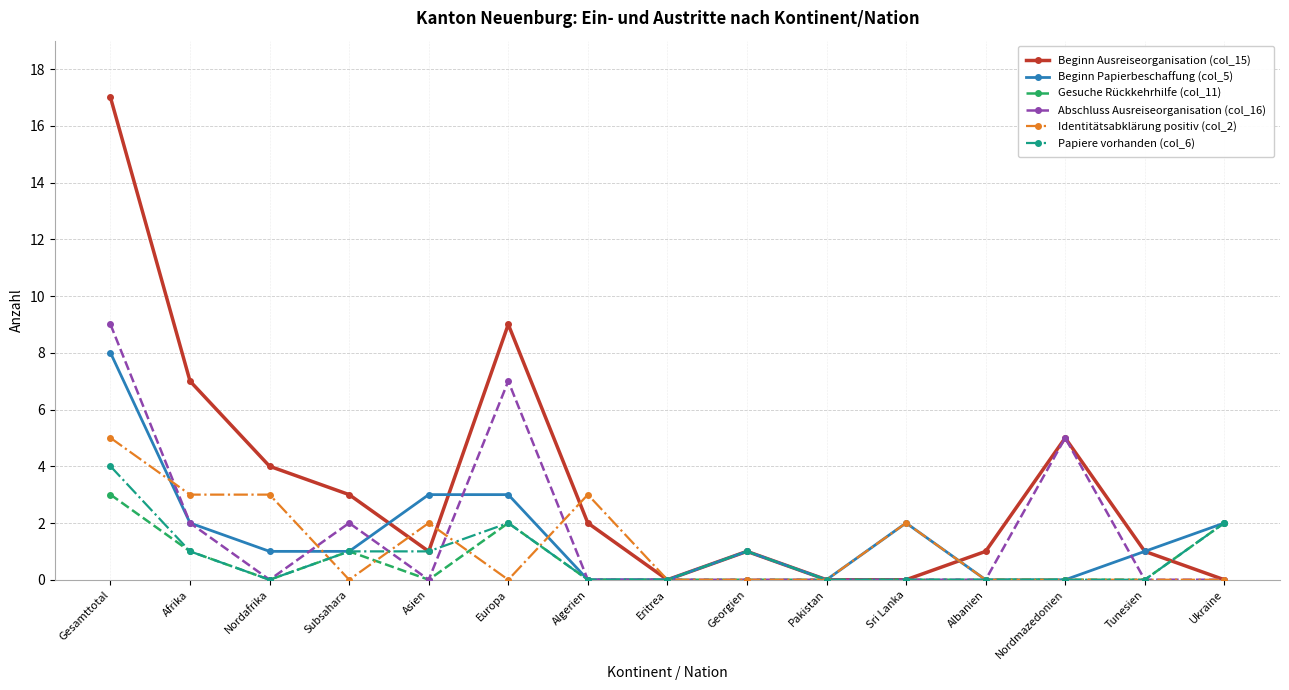

Is it true that Gesuche Rückkehrhilfe (col_11) equals 1 at Tunesien?

False